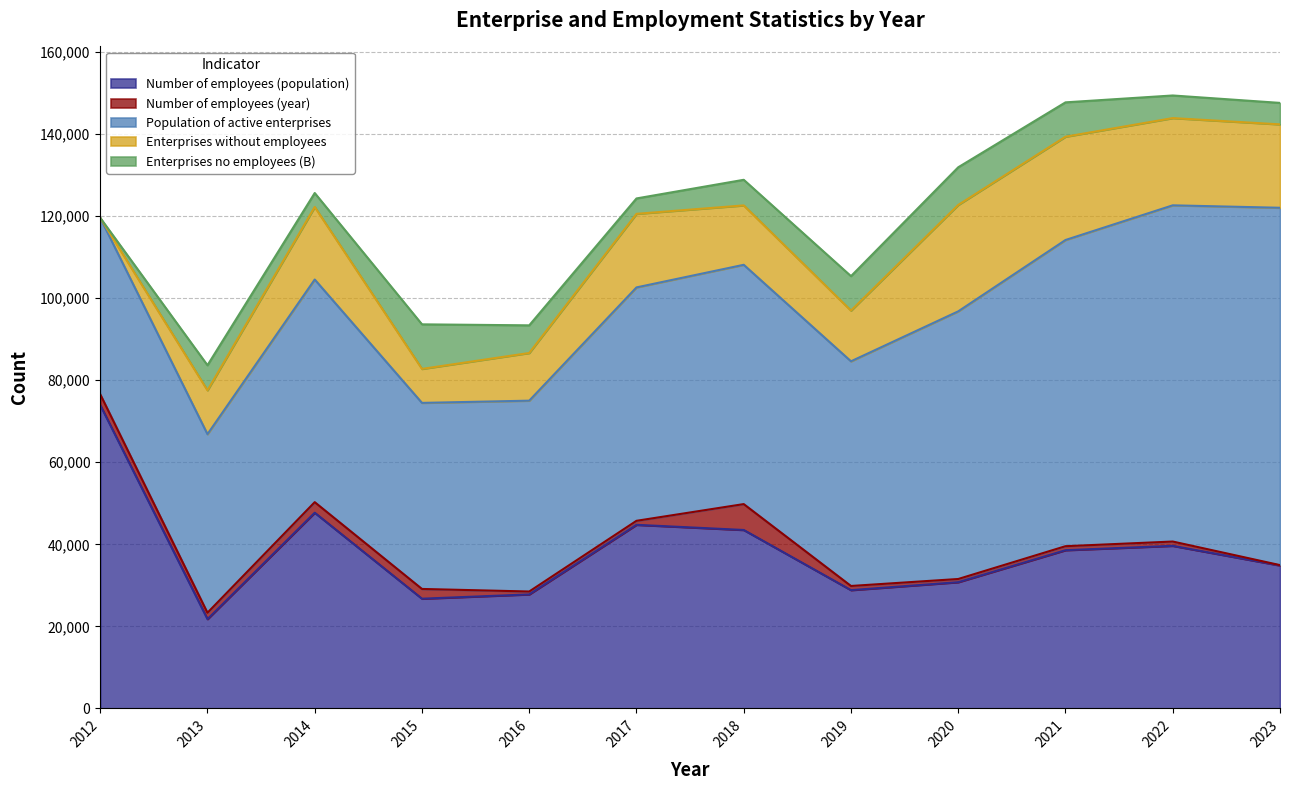

Reading left to right, transcribe all the data shown in this chart.

Number of employees (population): 2012=73961	2013=21755	2014=47705	2015=26738	2016=27785	2017=44754	2018=43496	2019=28828	2020=30766	2021=38567	2022=39631	2023=34834
Number of employees (year): 2012=2637	2013=1556	2014=2576	2015=2377	2016=706	2017=977	2018=6312	2019=1013	2020=777	2021=974	2022=1045	2023=94
Population of active enterprises: 2012=43017	2013=43544	2014=54291	2015=45370	2016=46536	2017=56914	2018=58351	2019=54785	2020=65266	2021=74666	2022=81986	2023=87137
Enterprises without employees: 2012=0	2013=10692	2014=17686	2015=8288	2016=11625	2017=17942	2018=14484	2019=12368	2020=25947	2021=25187	2022=21272	2023=20335
Enterprises no employees (B): 2012=0	2013=6116	2014=3401	2015=10868	2016=6743	2017=3753	2018=6244	2019=8396	2020=9186	2021=8377	2022=5514	2023=5239